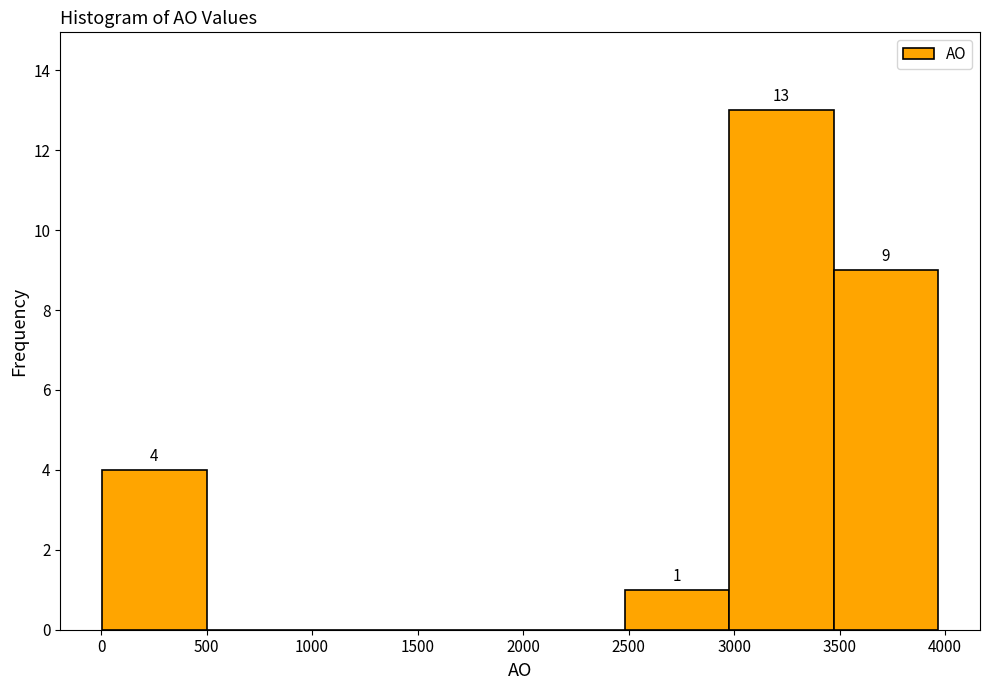

Which range on the x-axis has the tallest bar?

3000 to 3450